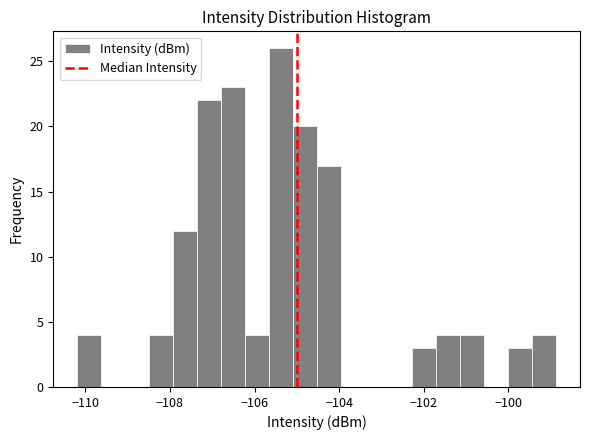

Around what value on the x-axis is the tallest bar? Give the approximate position of its centre, as read against the axis.

-105.4